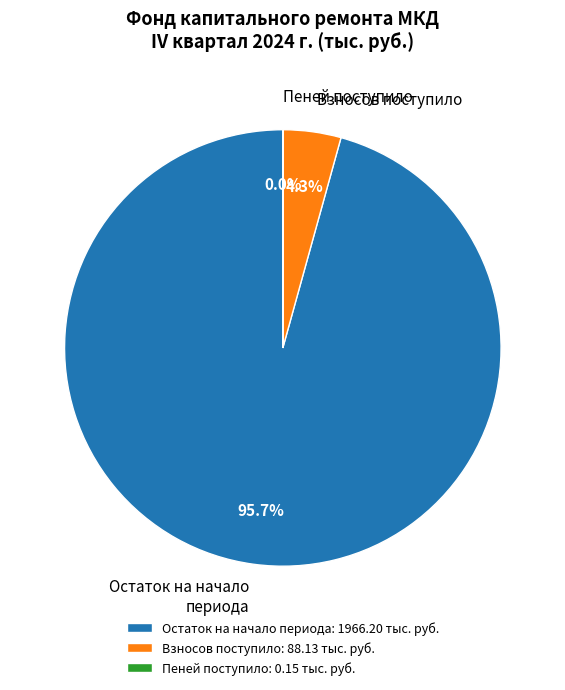

What percentage do Остаток на начало периода and Взносов поступило together represent?

100.0%